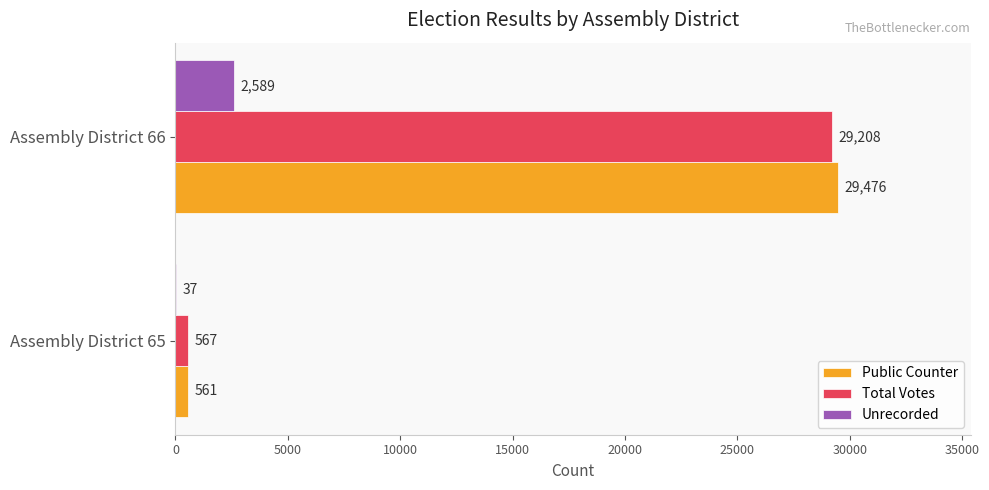

Is the value of Total Votes at Assembly District 65 greater than the value of Unrecorded at Assembly District 65?

Yes